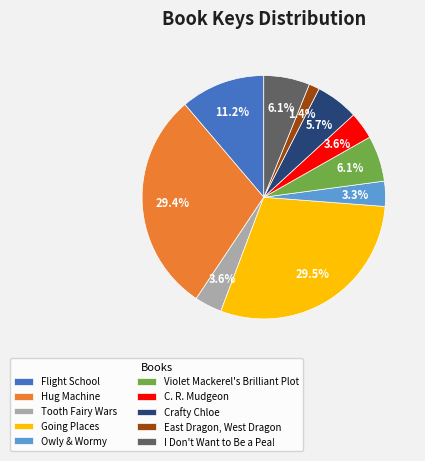

To the nearest percent, what portion does Flight School represent?

11%